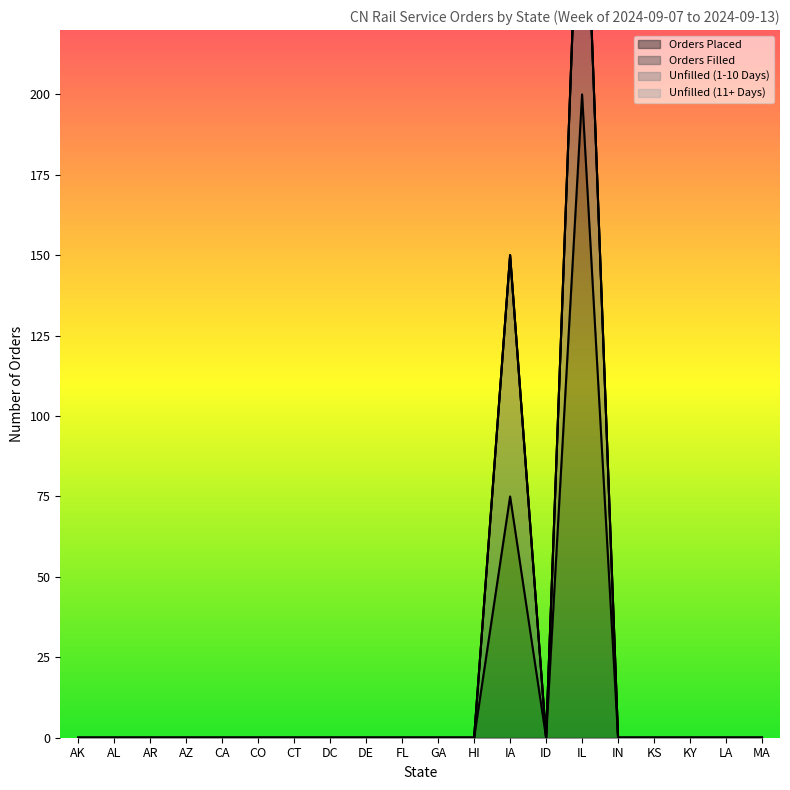

What is the average value of the Orders Filled series?

22